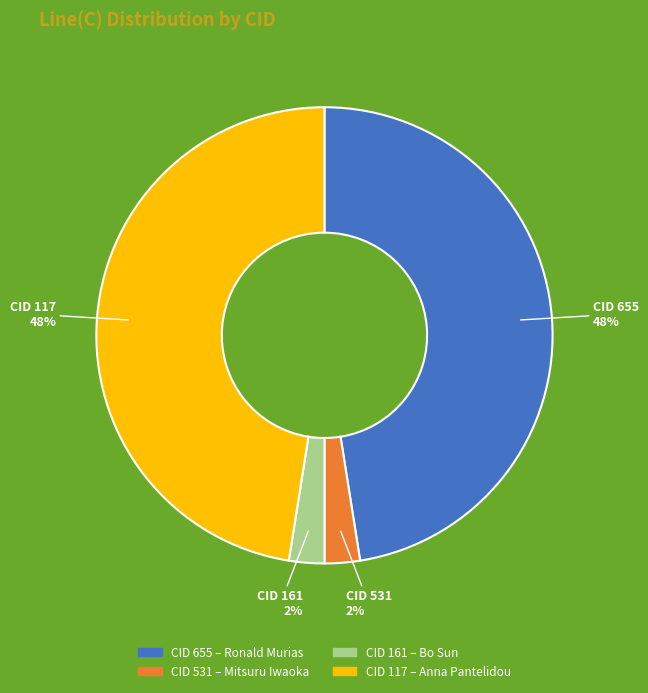

To the nearest percent, what is the average slice percentage?

25%